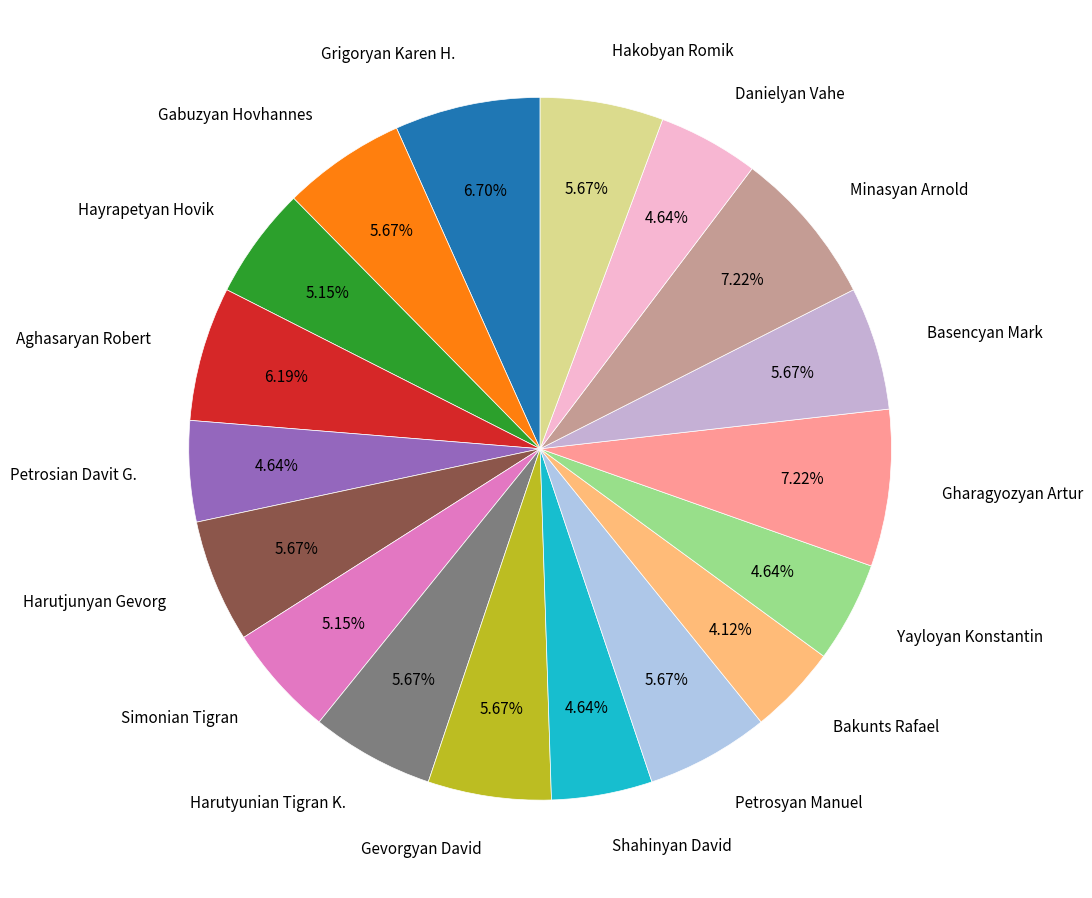

What is the smallest slice in the pie chart?

Bakunts Rafael